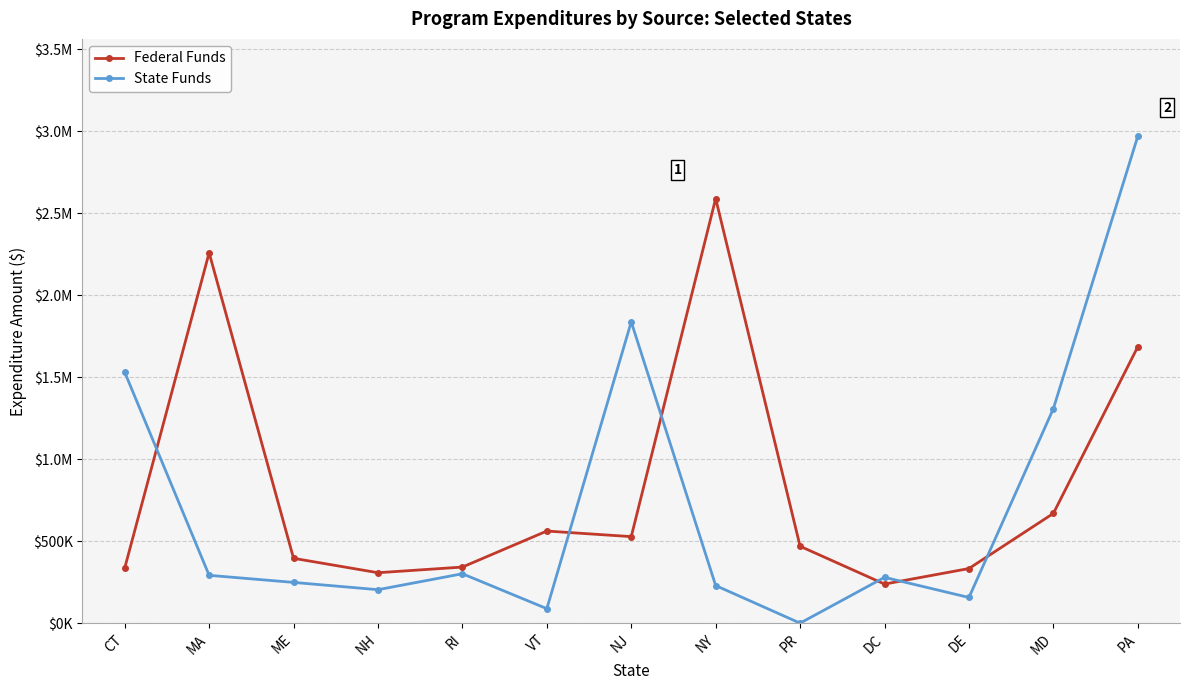

At which category does Federal Funds reach its first local peak?

MA